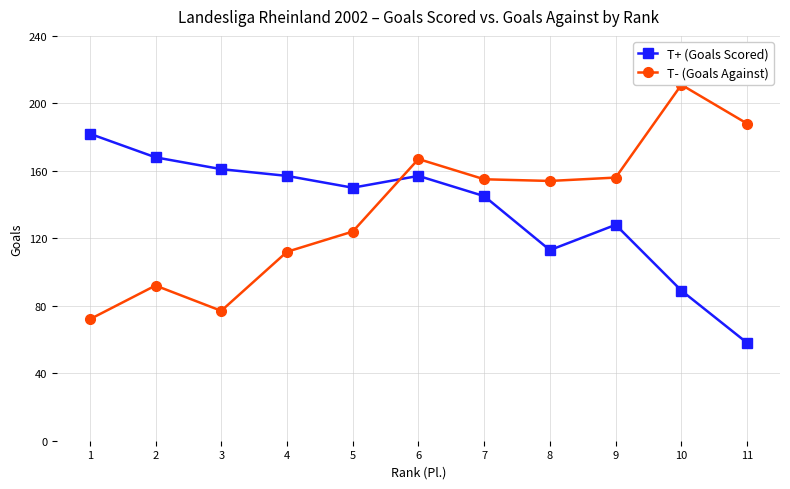

What is the average value of the T+ (Goals Scored) series?

137